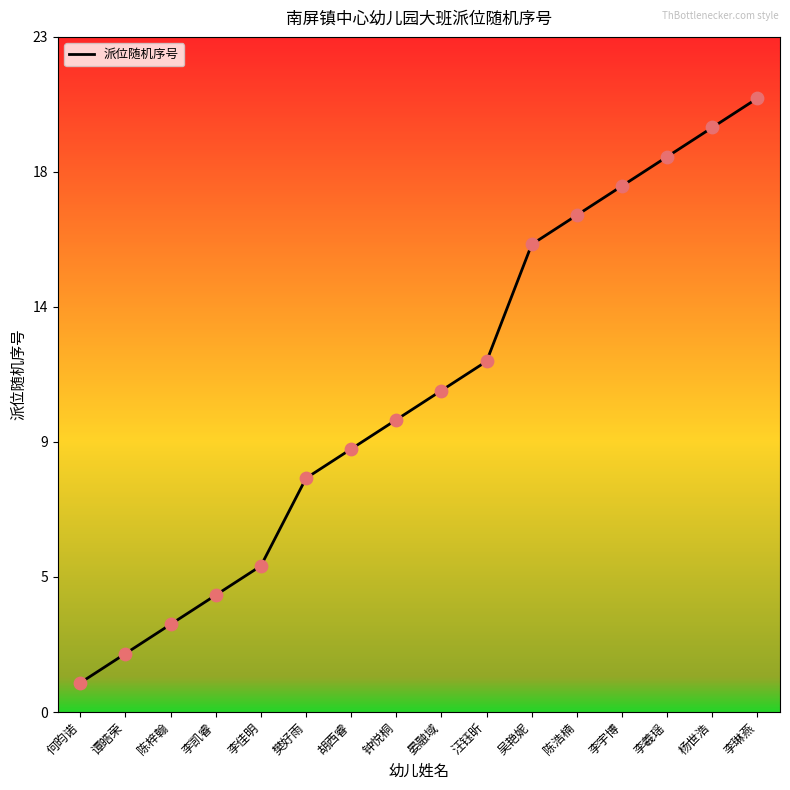

What is the change in value from 李佳明 to 胡西睿?

+4